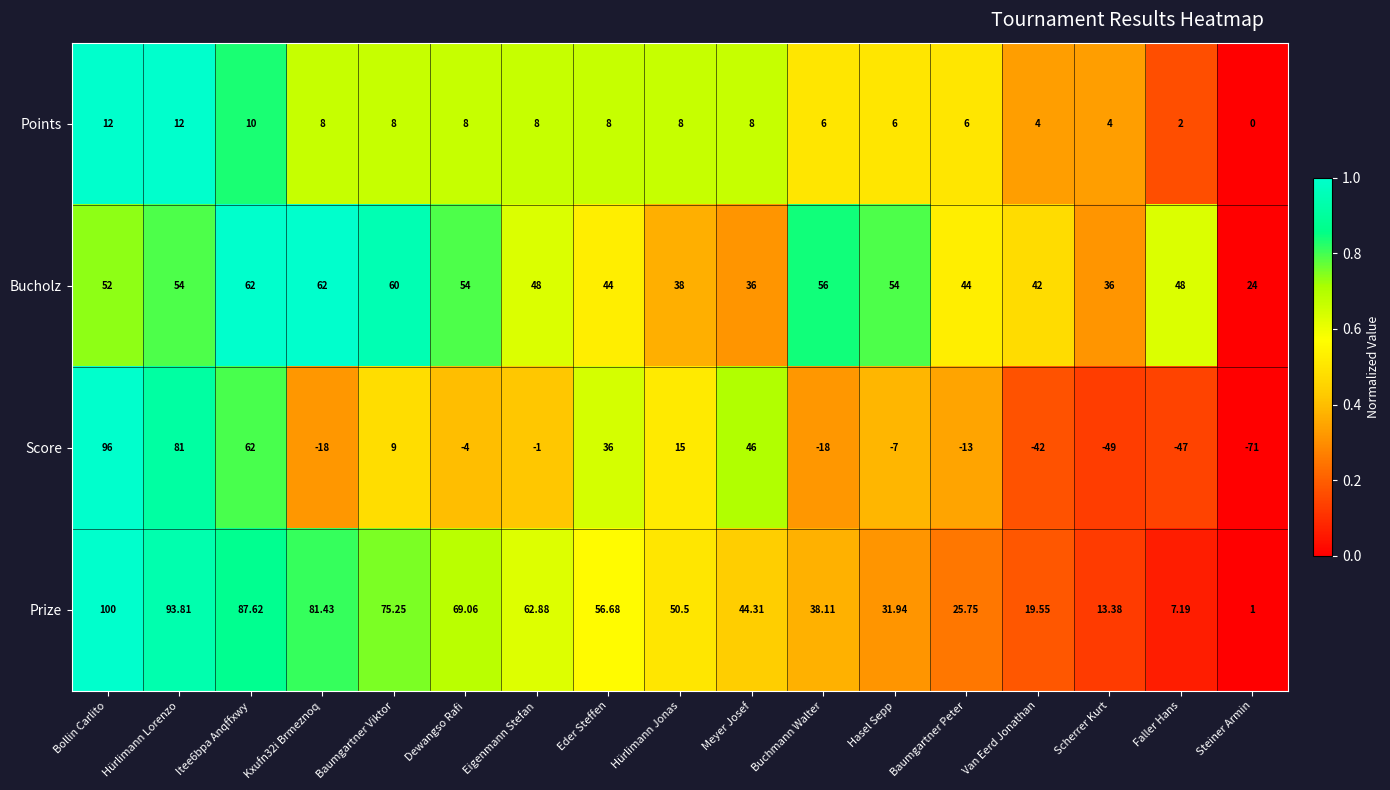

Which series changed the most between Itee6bpa Anqffxwy and Scherrer Kurt?

Score